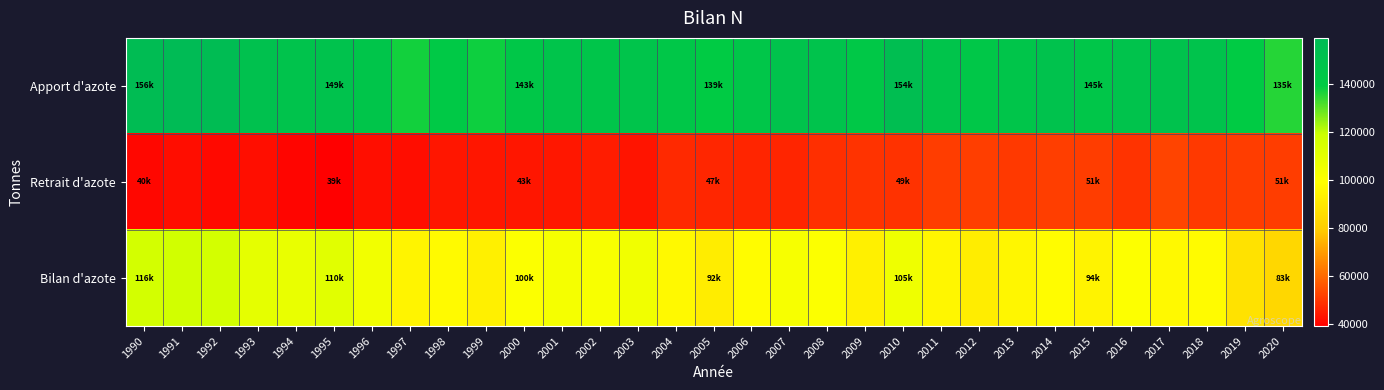

Which series changed the most between 2011 and 2014?

Apport d'azote